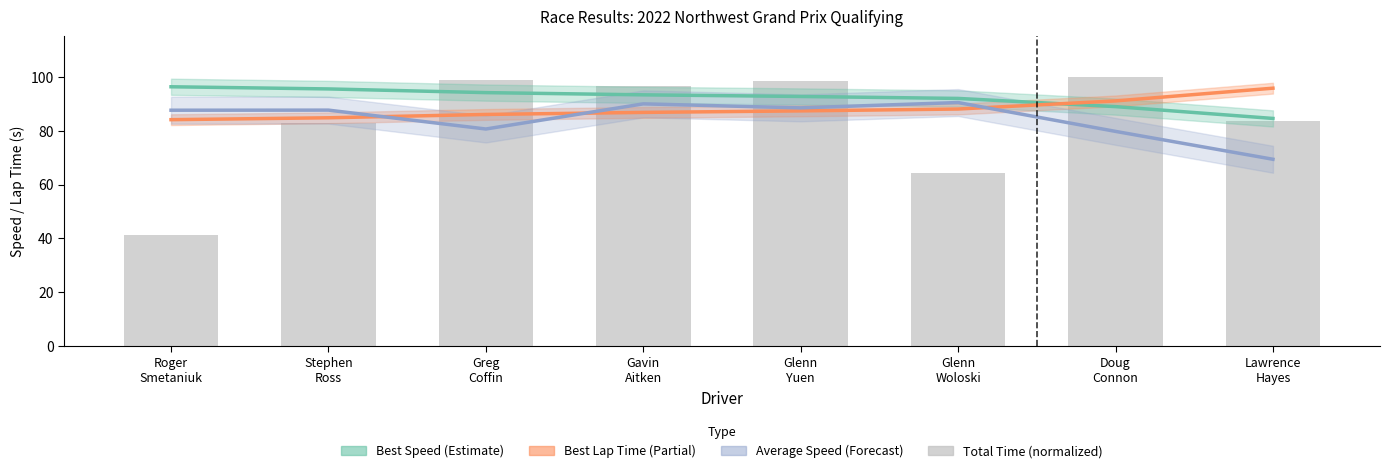

What is the value of the 2nd bar from the left?

82.7